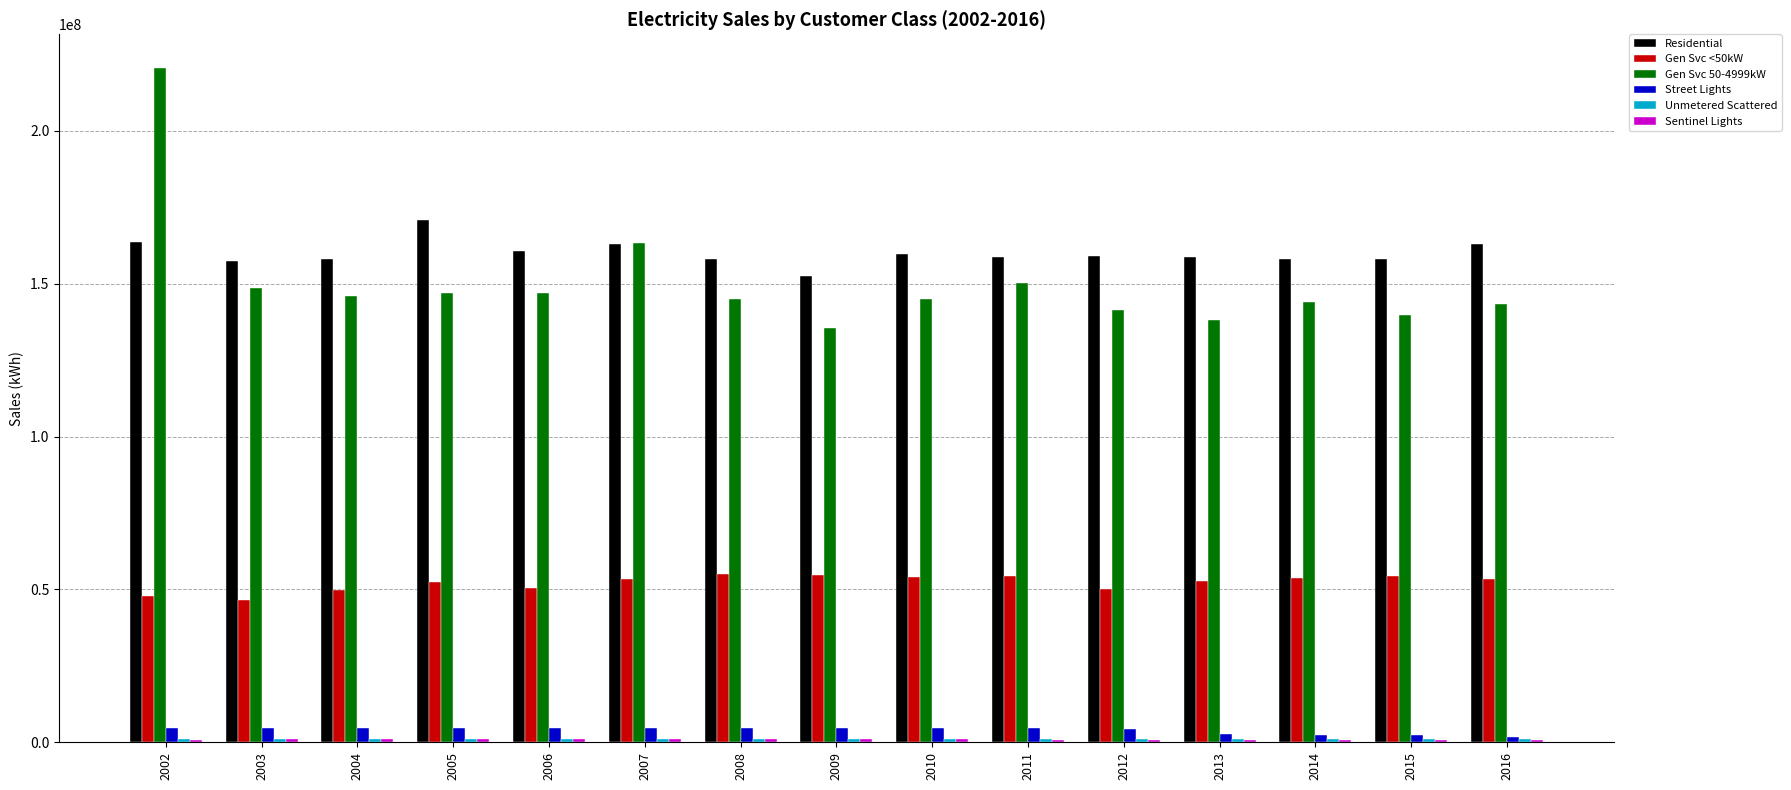

Count the number of categories in the chart.

15